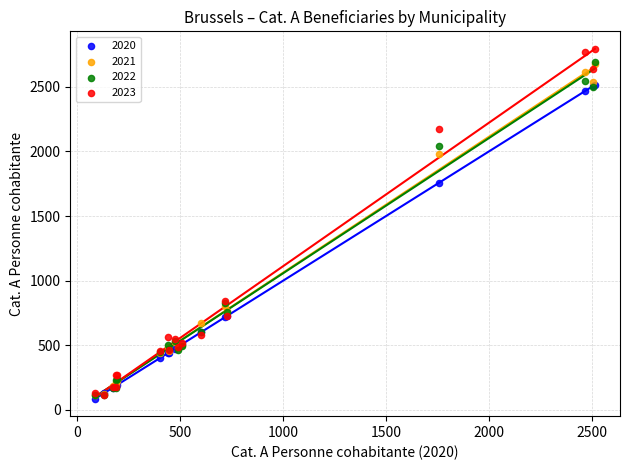

Across all series, what Y value is closest to 1438?

1758.0